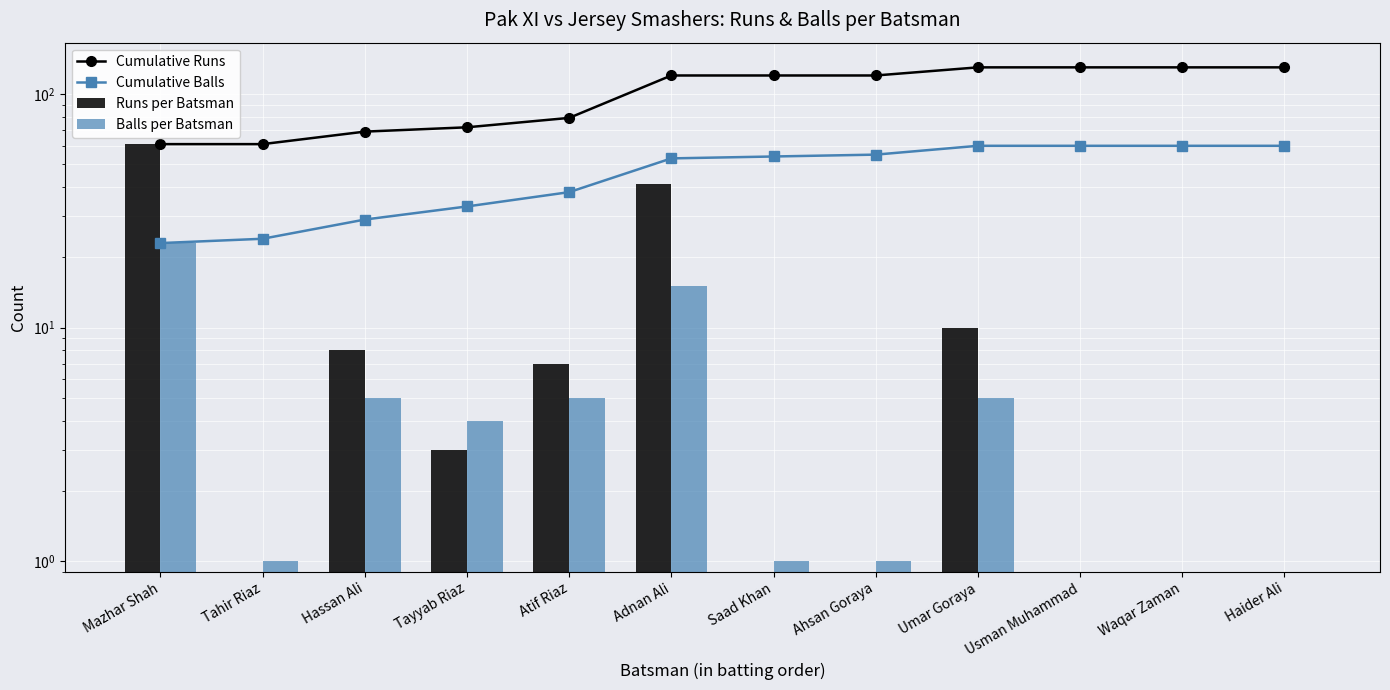

Rank the series by their maximum value, from lowest to highest.

Balls per Batsman, Cumulative Balls, Runs per Batsman, Cumulative Runs